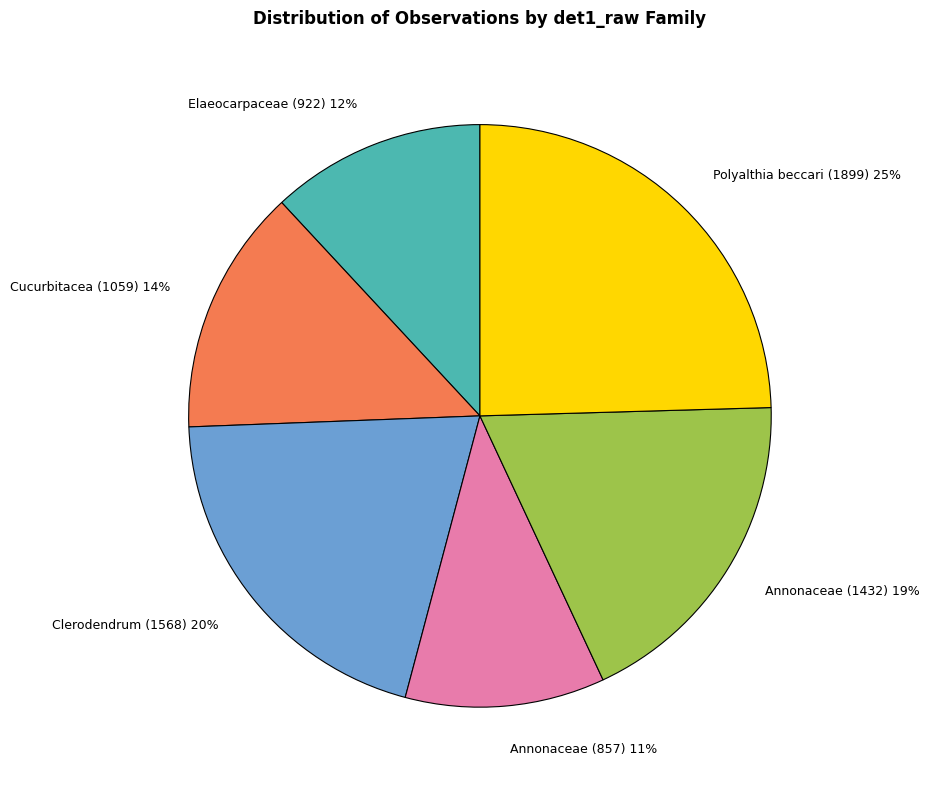

To the nearest percent, what is the average slice percentage?

17%